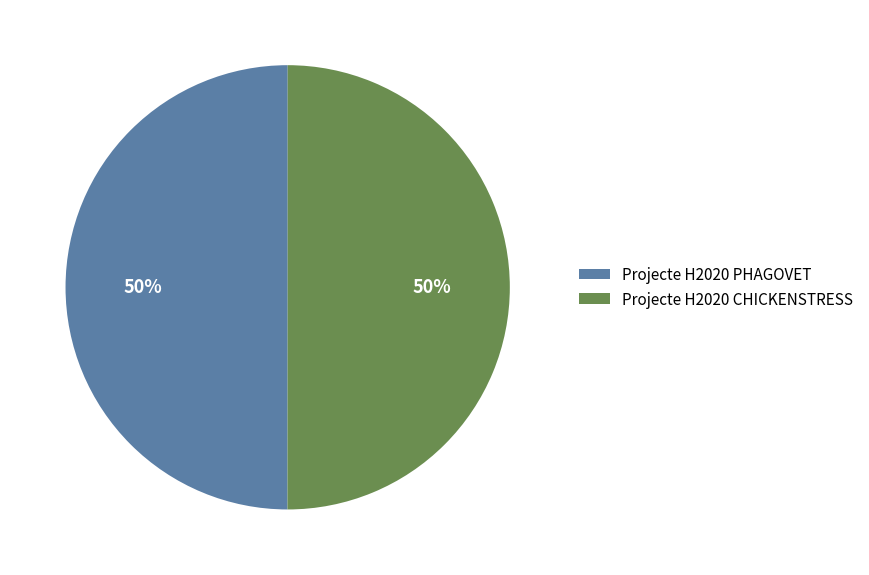

Is the sum of Projecte H2020 PHAGOVET and Projecte H2020 CHICKENSTRESS greater than half?

Yes